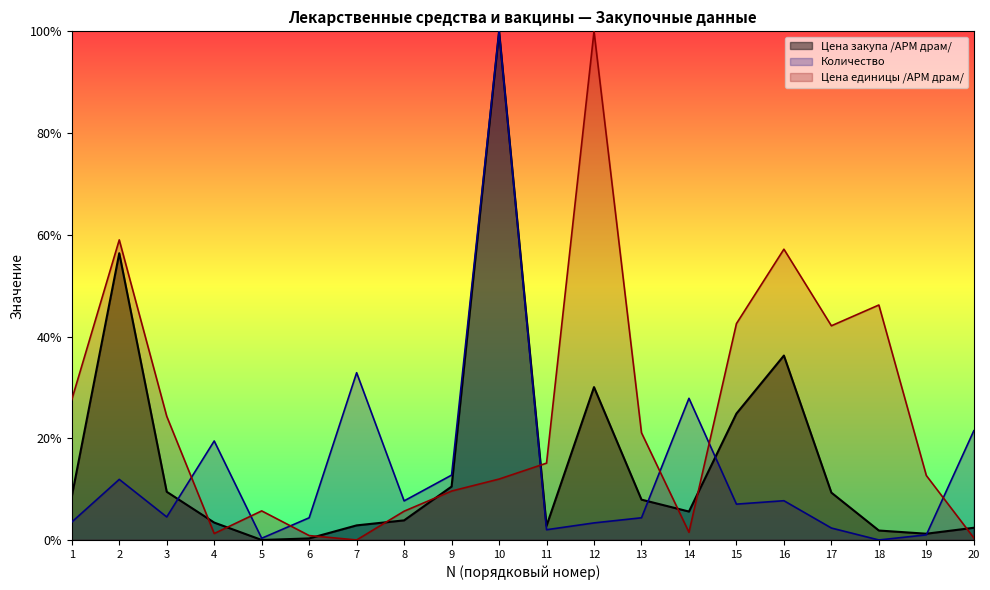

What is the value of the Цена единицы /АРМ драм/ point at the 5th from the left?

0.1